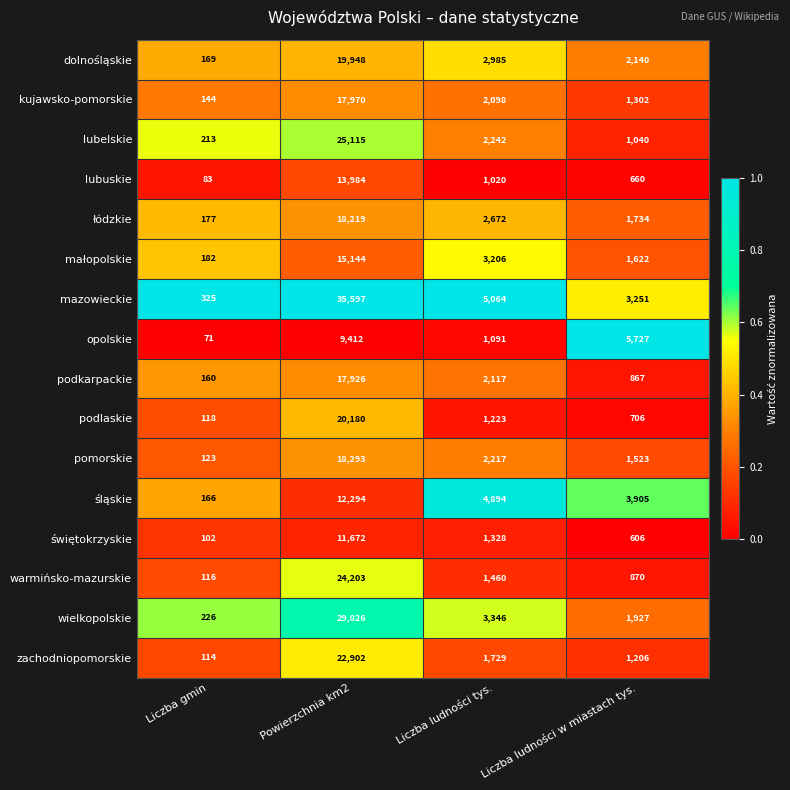

The kujawsko-pomorskie series shows 6510 at Powierzchnia km2. True or false?

False